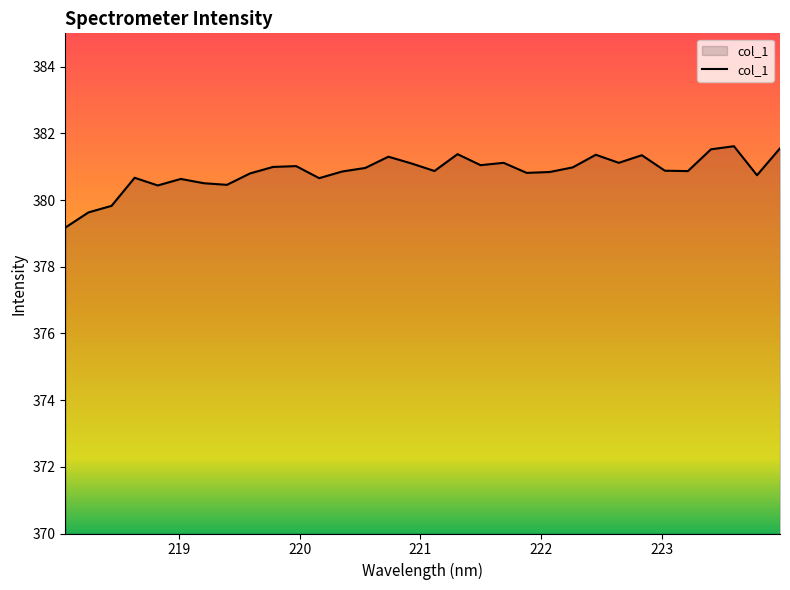

What is the greatest value displayed?

381.6